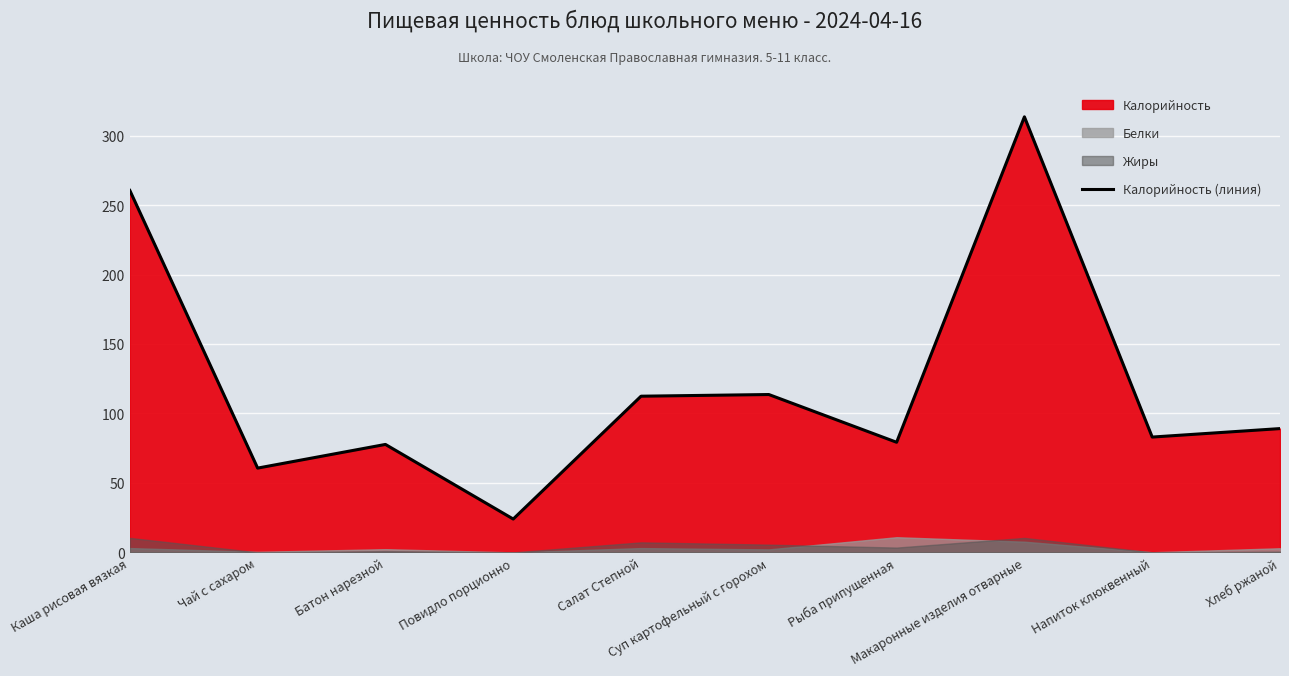

What is the sum of all values?

1213.7